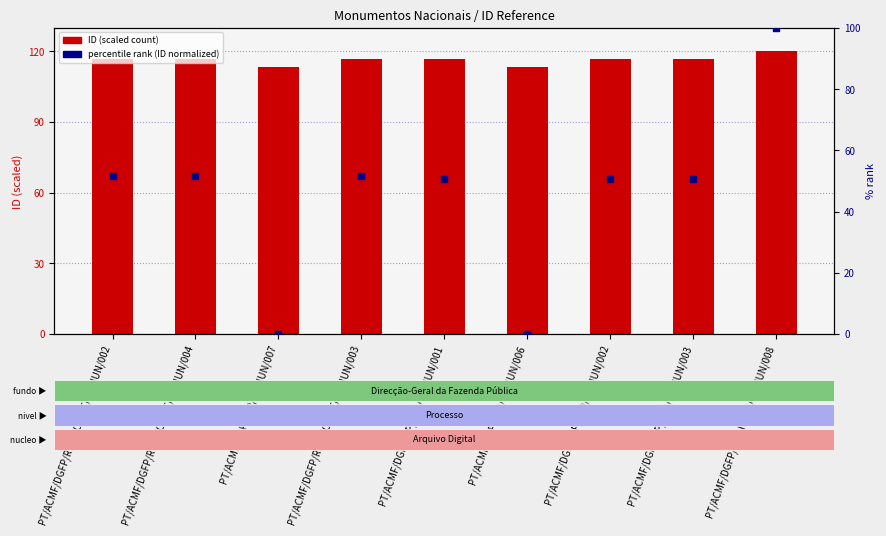

At how many categories does at least one series exceed 39?

9